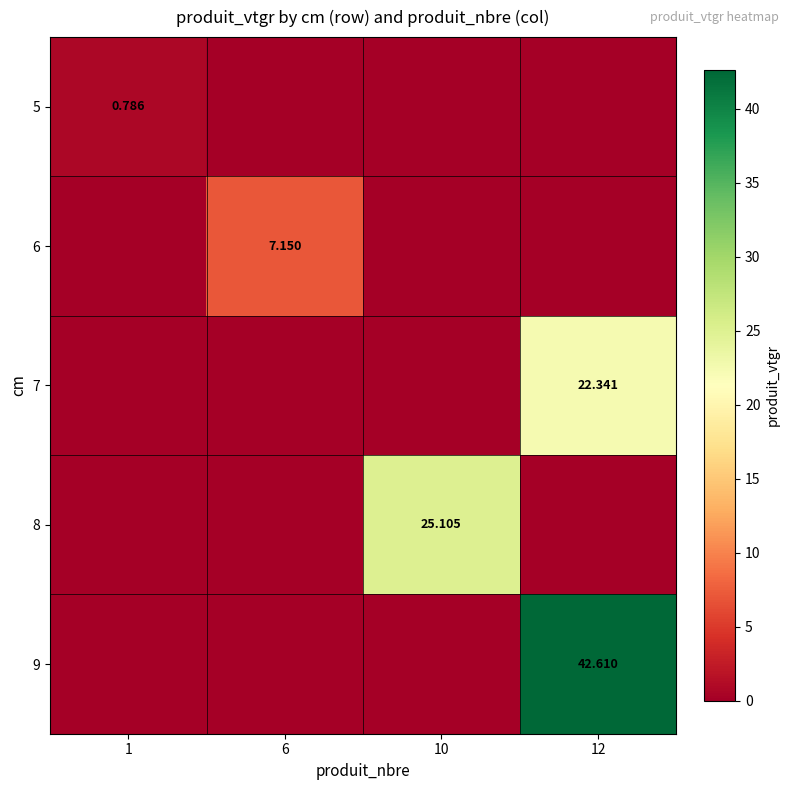

Is the value of 5 at 1 greater than the value of 9 at 12?

No